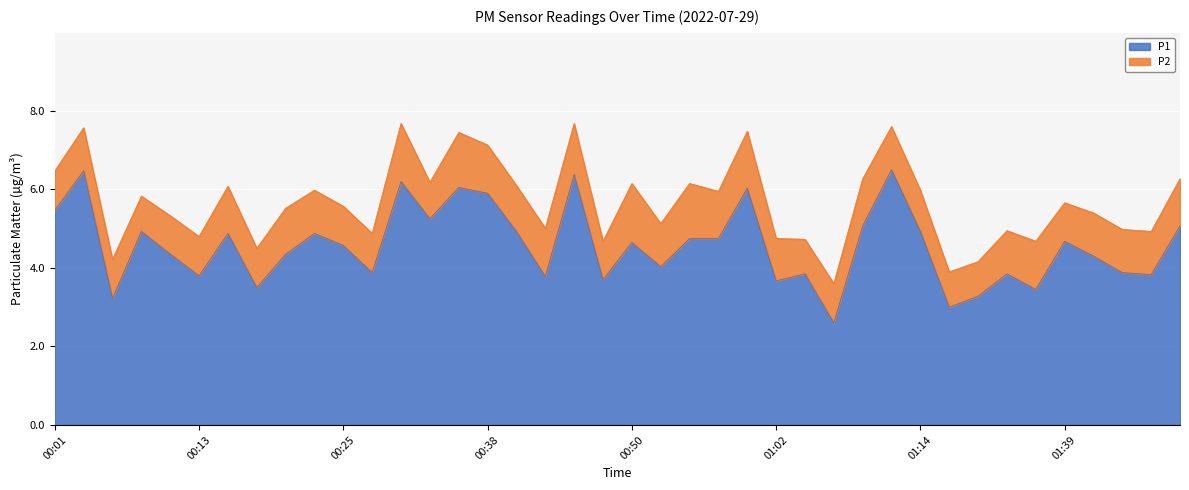

The chart shows a value of 2.1 at 00:55. True or false?

False